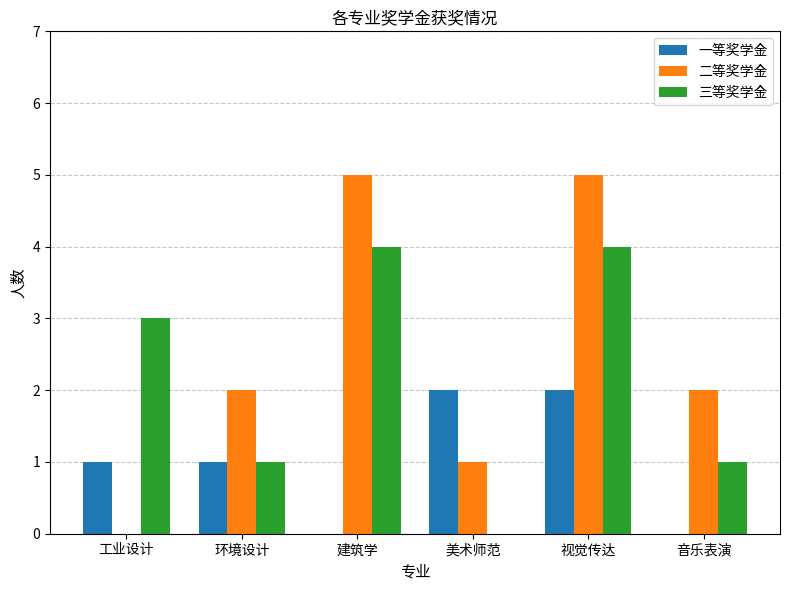

How many groups of bars are there?

6